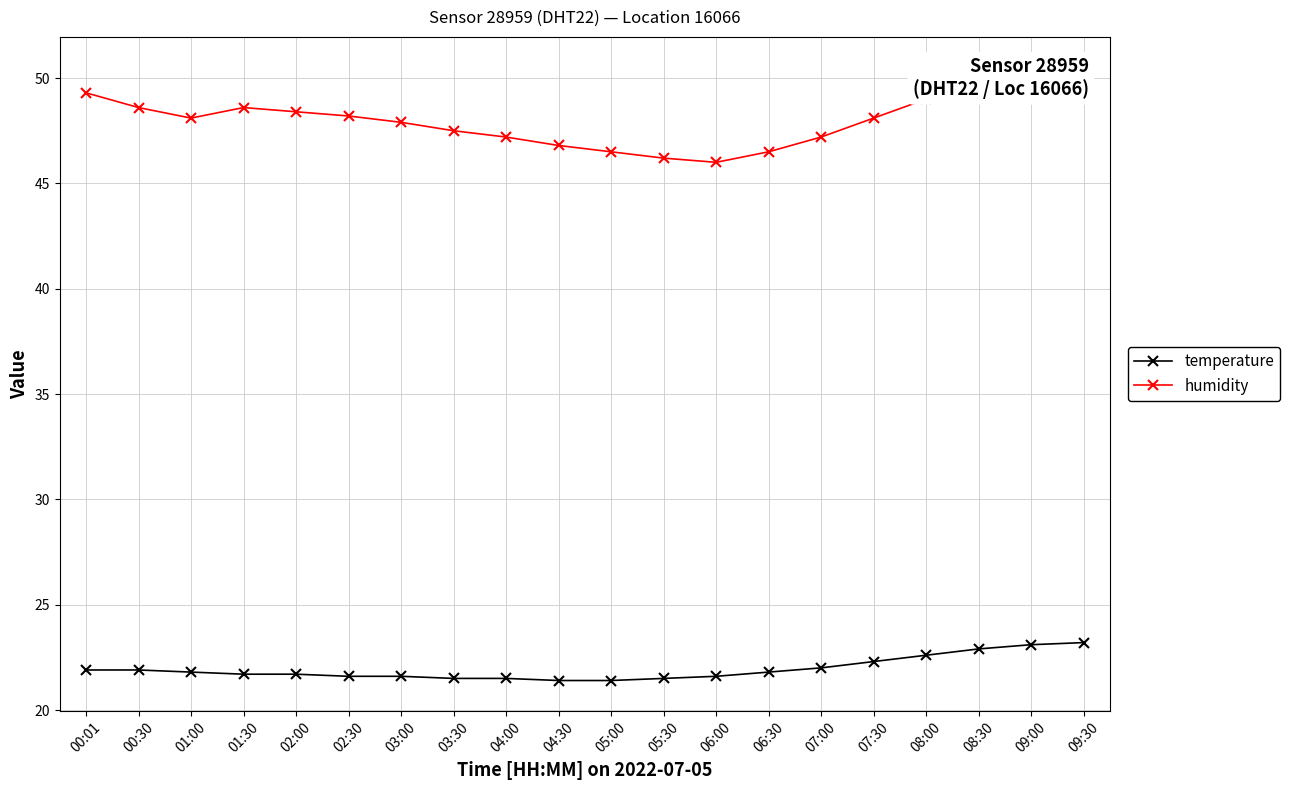

What is the label of the 11th point from the left?

05:00